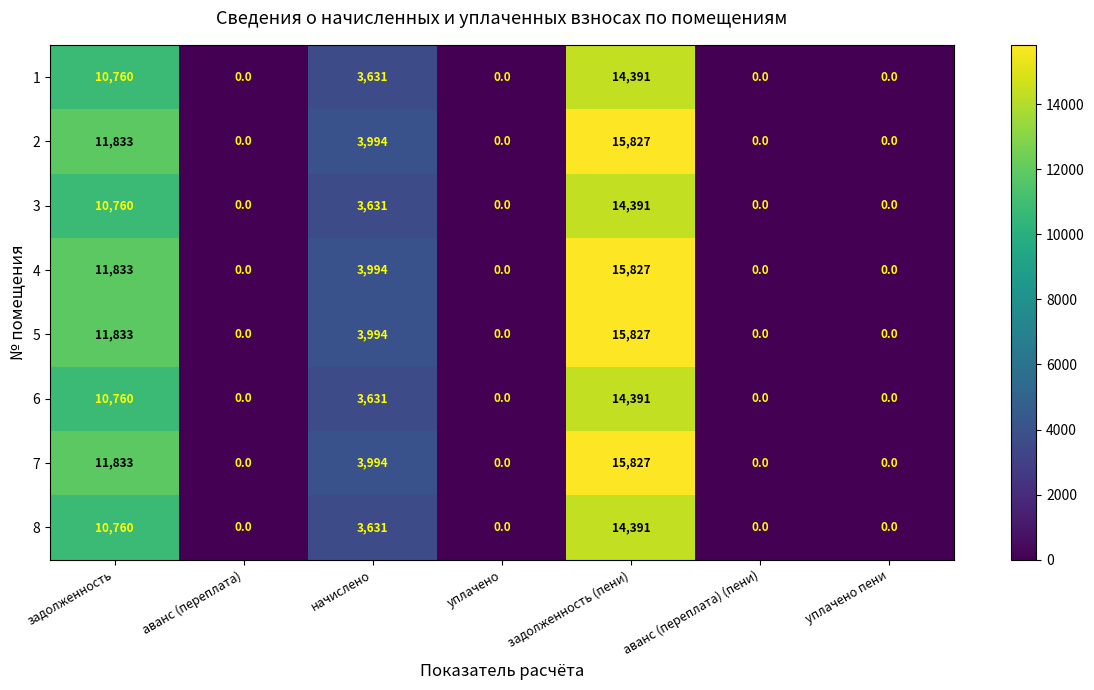

What is the total value across all series at начислено?

30500